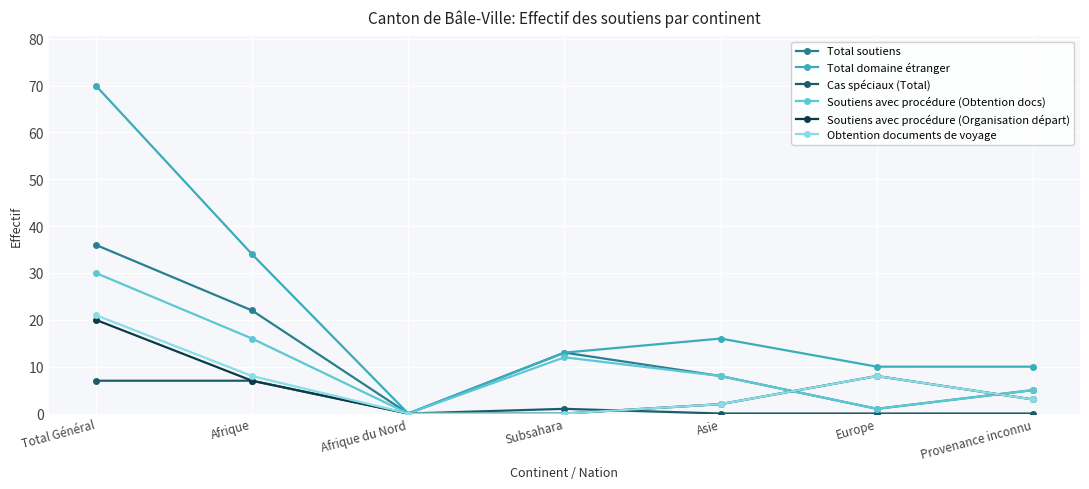

The value of Total domaine étranger at Total Général is 70. True or false?

True